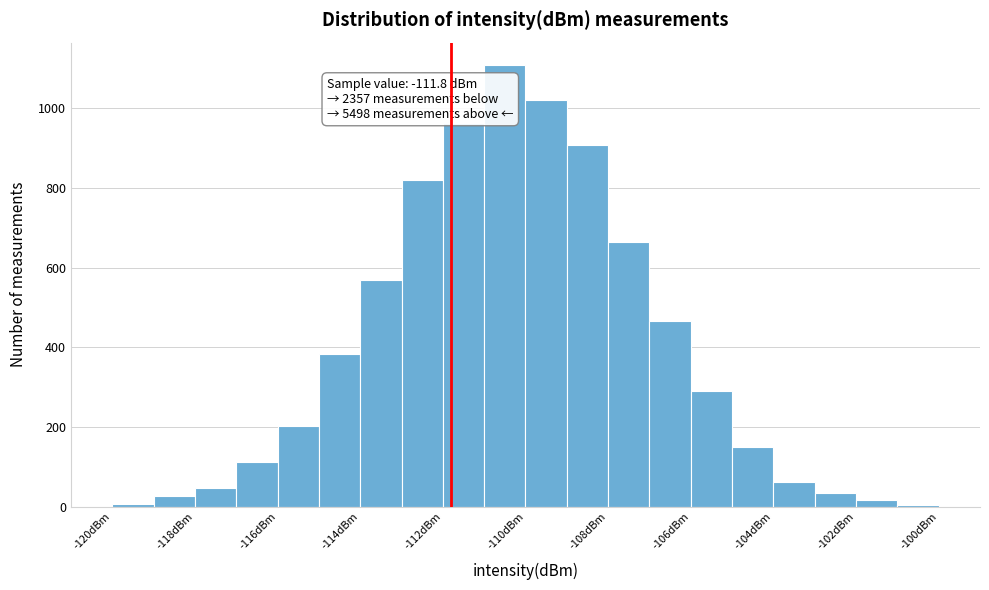

Which range on the x-axis has the tallest bar?

-111 to -110